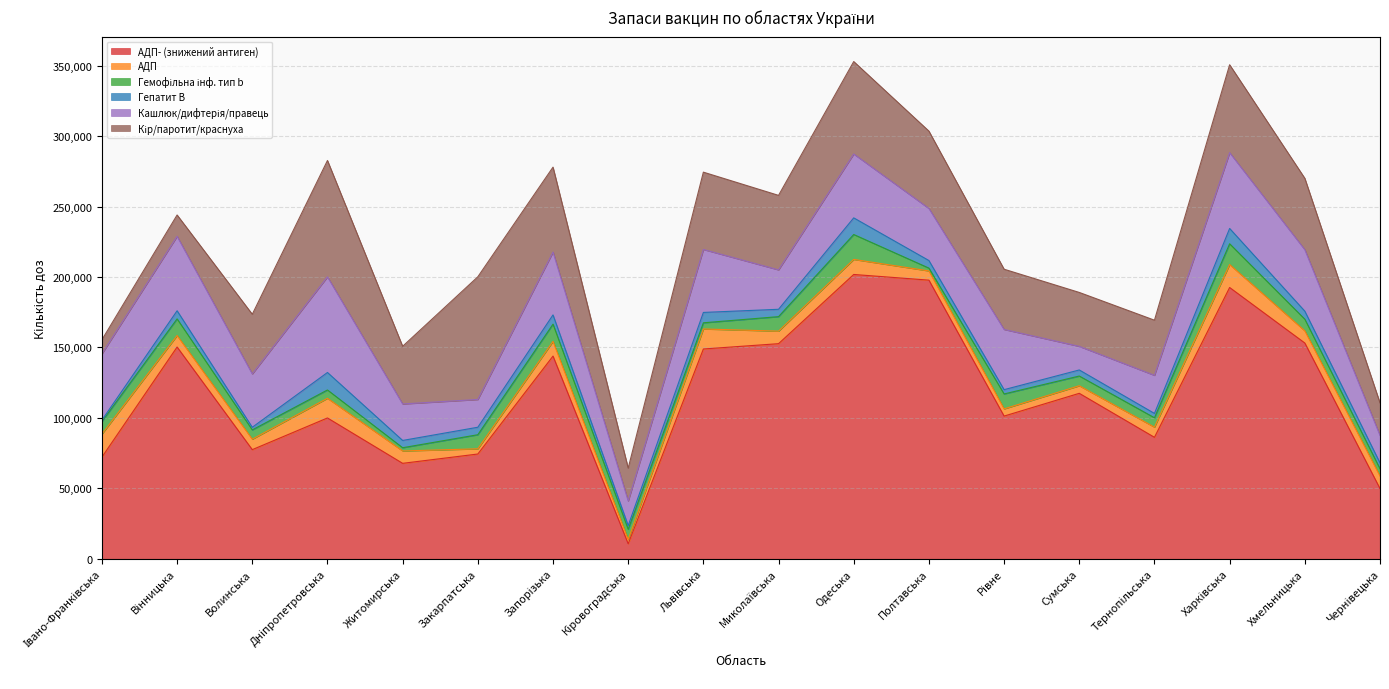

Does the chart have visible grid lines?

Yes